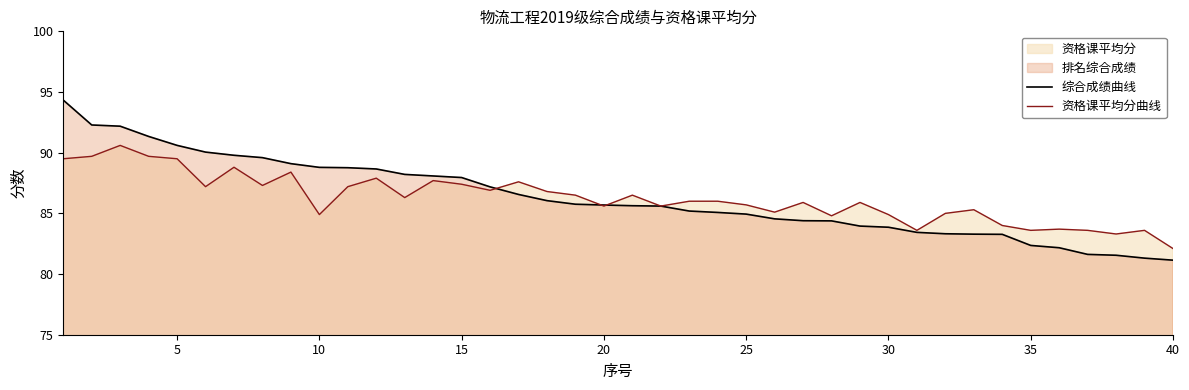

True or false: 综合成绩曲线 has more than 0 points higher than both neighbors.

False